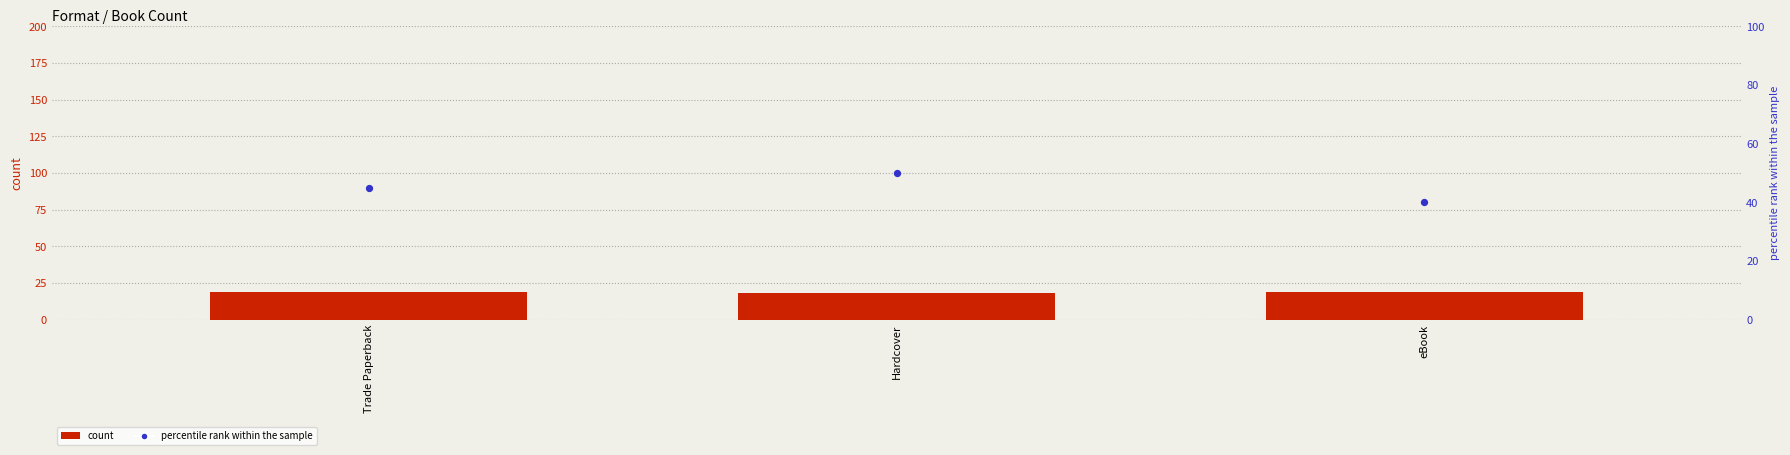

Is the value of count at Hardcover greater than the value of percentile rank within the sample at Hardcover?

No